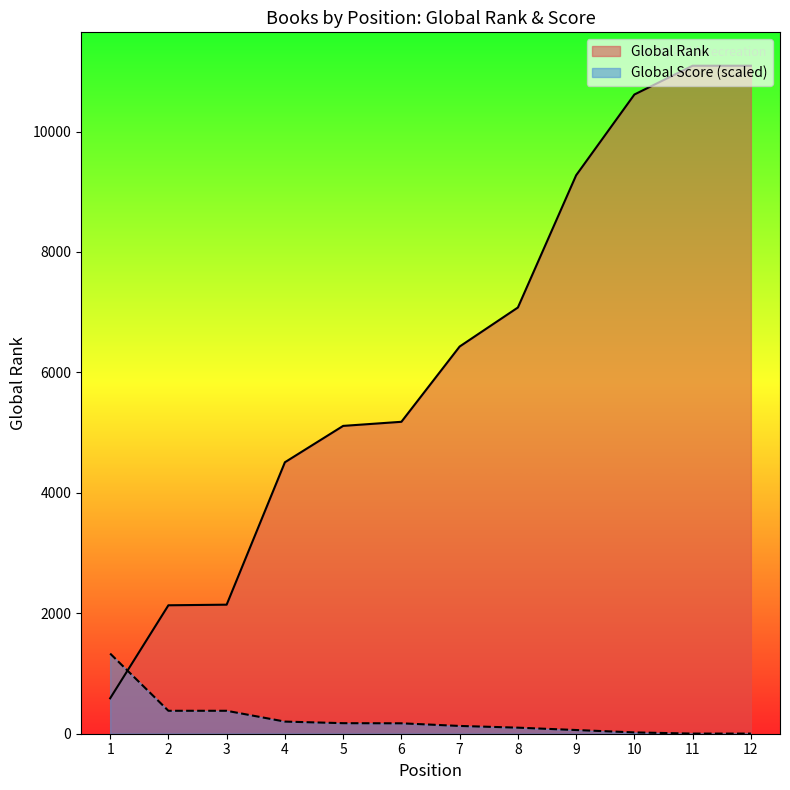

Is the value of Global Score at 10 greater than the value of Global Rank at 1?

No